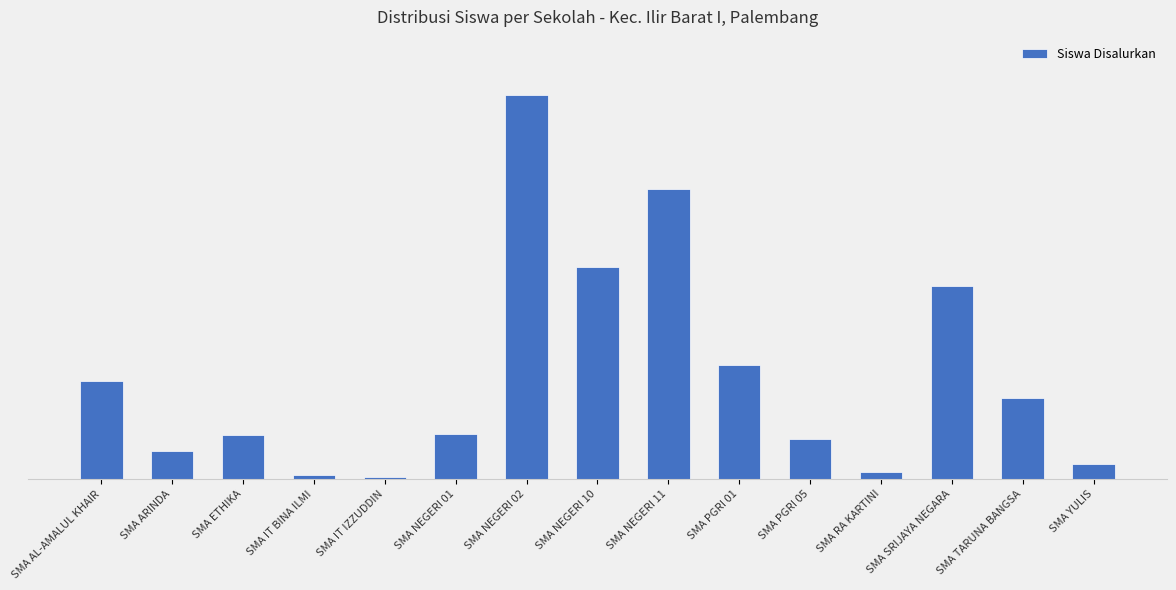

Are the bars grouped side by side (vs. stacked)?

No